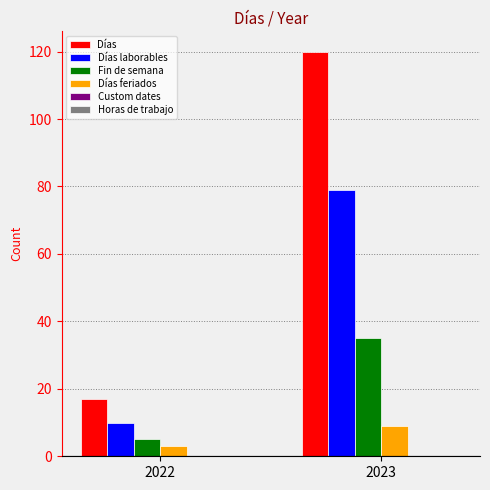

Reading left to right, what are all the values shown in this chart?

Días: 2022=17	2023=120
Días laborables: 2022=10	2023=79
Fin de semana: 2022=5	2023=35
Días feriados: 2022=3	2023=9